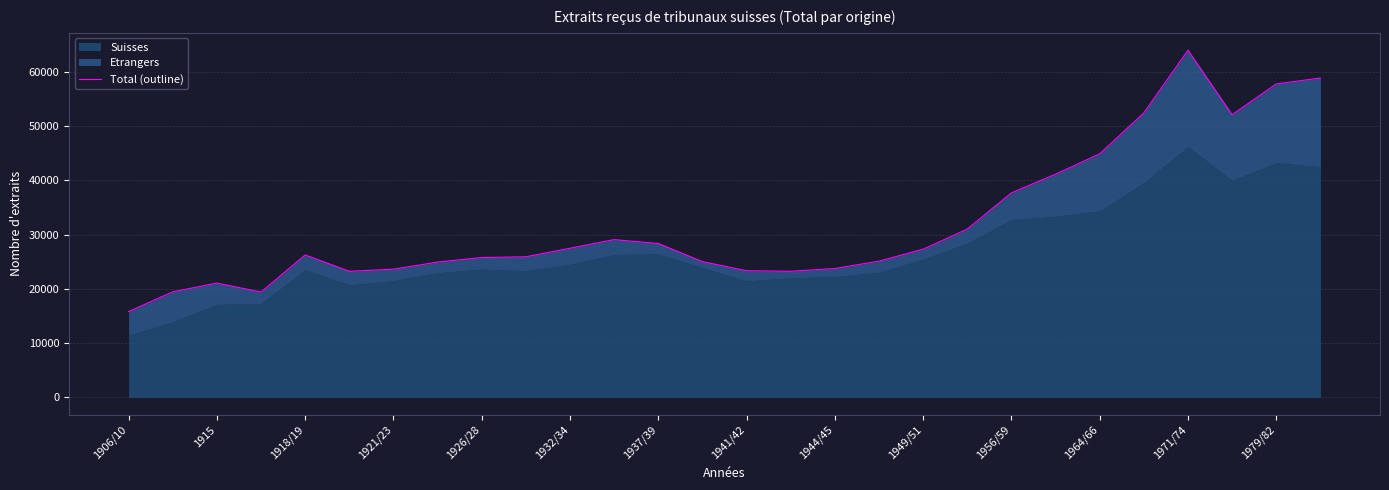

How many lines are shown in the chart?

1